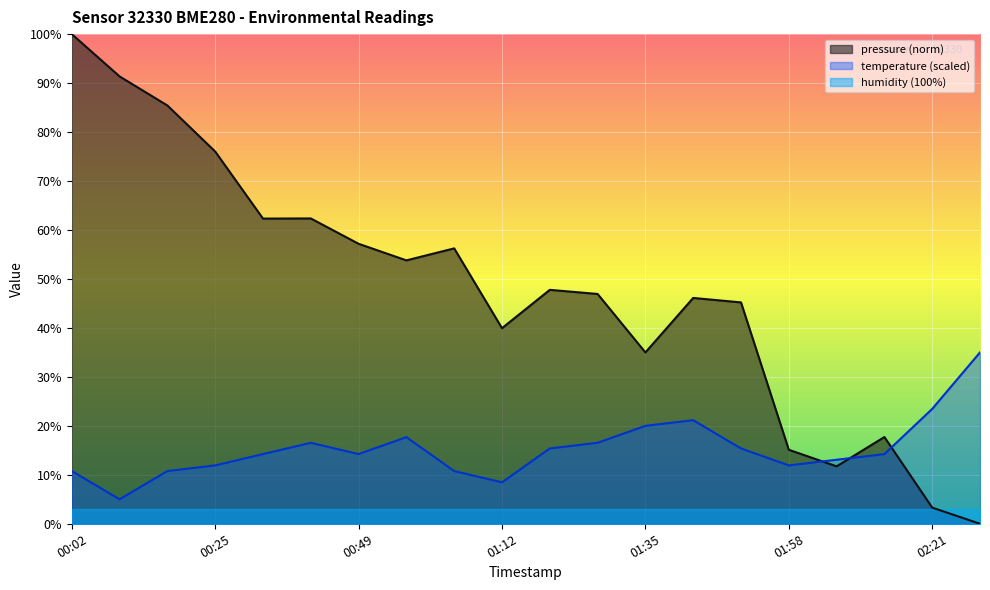

What is the difference between the temperature values at 00:25 and 01:50?

3.5